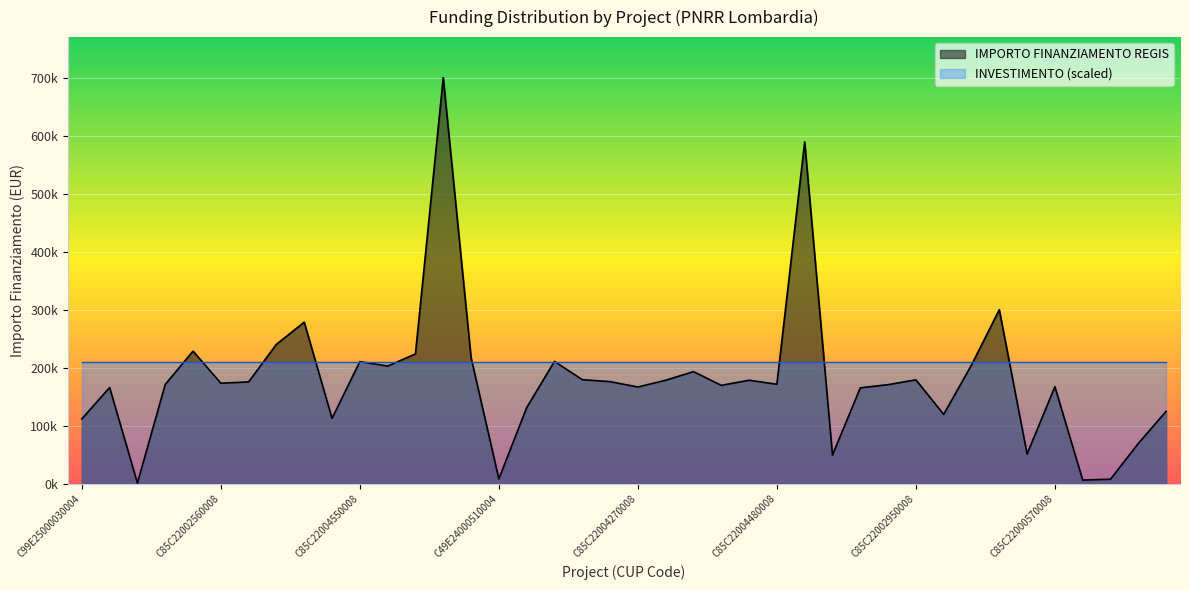

Where is the first local maximum?

C19E25000060004